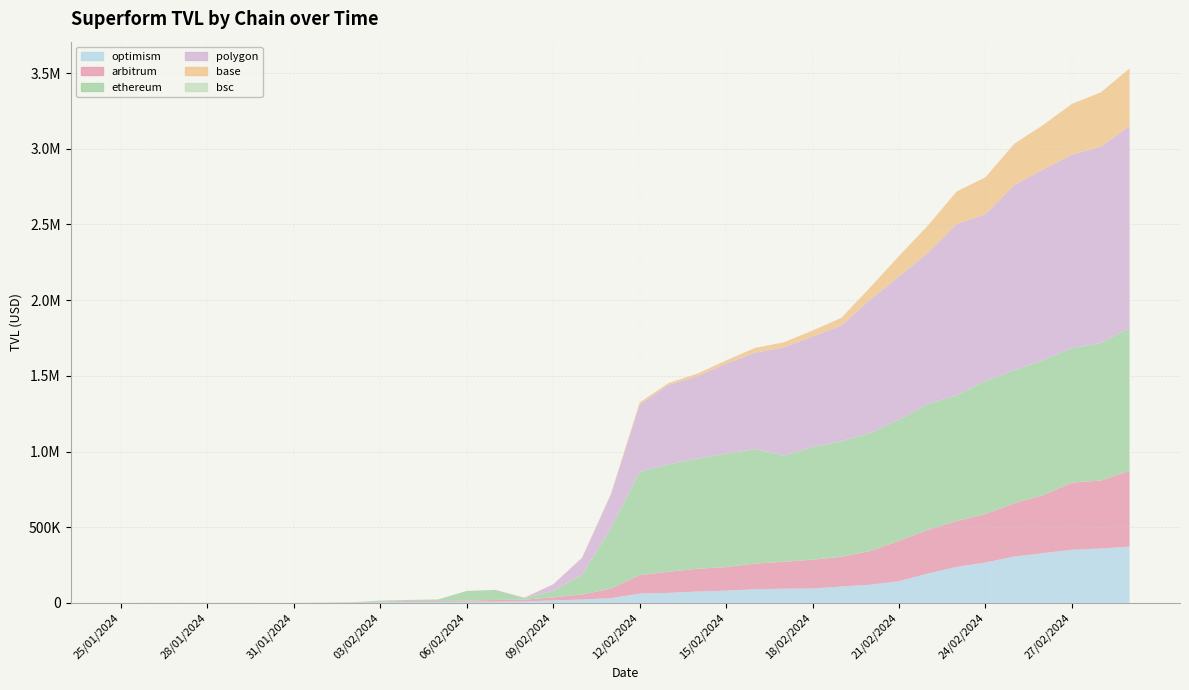

Reading left to right, extract all data points from this chart.

optimism: 2.1	26.0	32.1	32.4	66.3	109.1	68.3	243.9	379.1	5387.8	7315.1	7280.2	7905.3	8357.7	9687.6	16359.7	22675.4	31437.1	61599.2	66233.8	75202.3	80991.4	90029.9	93864.9	95658.6	108230.0	120336.7	143826.0	193870.8	237944.8	266967.3	306156.5	328775.1	351535.2	359306.9	371784.5
arbitrum: 0.0	36.8	145.7	35.4	35.4	100.0	95.8	493.3	2145.8	3300.0	5587.1	5634.9	7184.1	11428.5	11885.8	20254.2	32906.4	62817.5	121922.7	139269.1	150637.8	155972.6	169853.8	178254.8	190086.3	196405.2	222563.6	266818.7	288727.6	302391.9	320476.4	352572.3	383506.0	442947.9	449575.4	499841.5
ethereum: 0.0	24.4	162.2	161.7	161.4	163.8	164.6	909.8	1085.7	6454.0	6655.9	9490.1	64221.2	66232.6	10437.6	42881.2	129867.9	397436.3	682928.3	709569.8	728192.0	748478.3	757357.8	701181.5	744054.9	763655.6	779283.4	799746.9	830455.6	830834.5	878448.7	878536.3	891094.7	888713.0	907781.4	943827.1
polygon: 0.0	65.4	22.7	19.4	24.9	77.0	44.2	171.8	272.7	349.8	343.9	332.7	277.5	414.5	2335.4	42929.2	111866.4	223210.0	444598.1	526218.4	543368.9	595165.1	635789.3	714548.7	730349.5	764864.7	881381.3	946322.0	998464.1	1132432.2	1101130.0	1223167.4	1260269.1	1277630.7	1297017.4	1335764.3
base: 0.0	5.1	5.2	1.4	1.4	0.0	0.0	0.0	0.0	4.5	4.4	4.4	4.5	4.6	1102.4	1430.6	2753.9	5352.6	13411.5	11159.4	17153.1	20886.1	31291.8	33736.1	39211.0	49970.4	80703.5	135560.1	180899.5	213936.6	244914.8	272307.4	293448.5	335497.9	358255.4	379458.9
bsc: 0.0	64.6	66.3	32.7	22.9	0.0	0.0	0.0	0.0	0.0	0.0	0.0	0.0	0.0	0.0	2.9	3.0	3.0	3.0	3.1	50.8	51.0	51.2	40.4	51.0	51.0	51.2	51.1	54.0	54.0	53.9	184.1	188.2	188.6	188.5	189.0